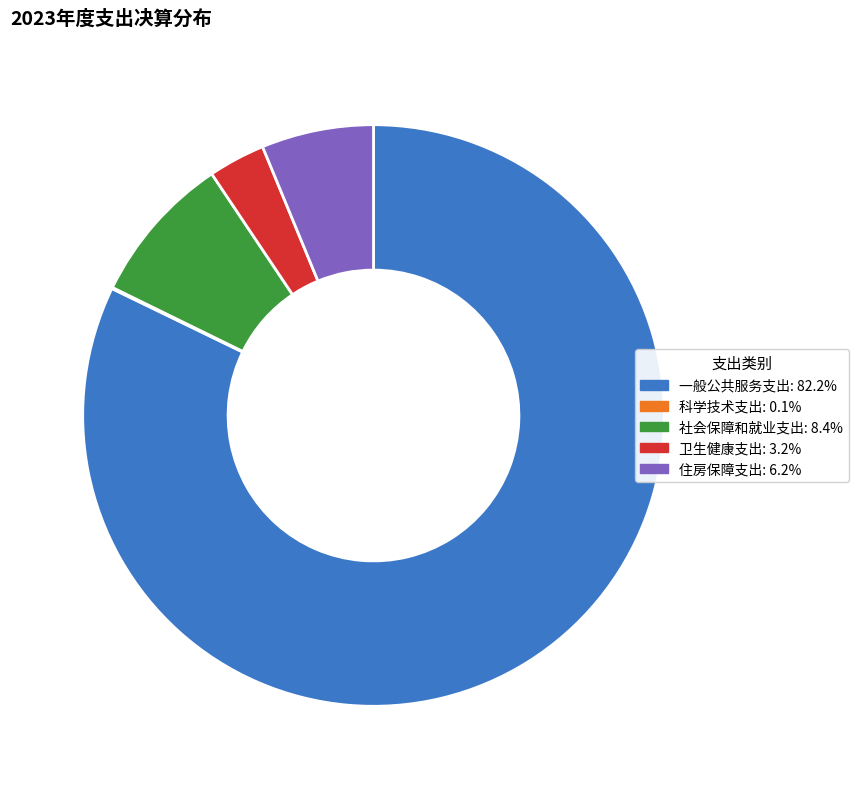

Between 一般公共服务支出 and 社会保障和就业支出, which is larger?

一般公共服务支出